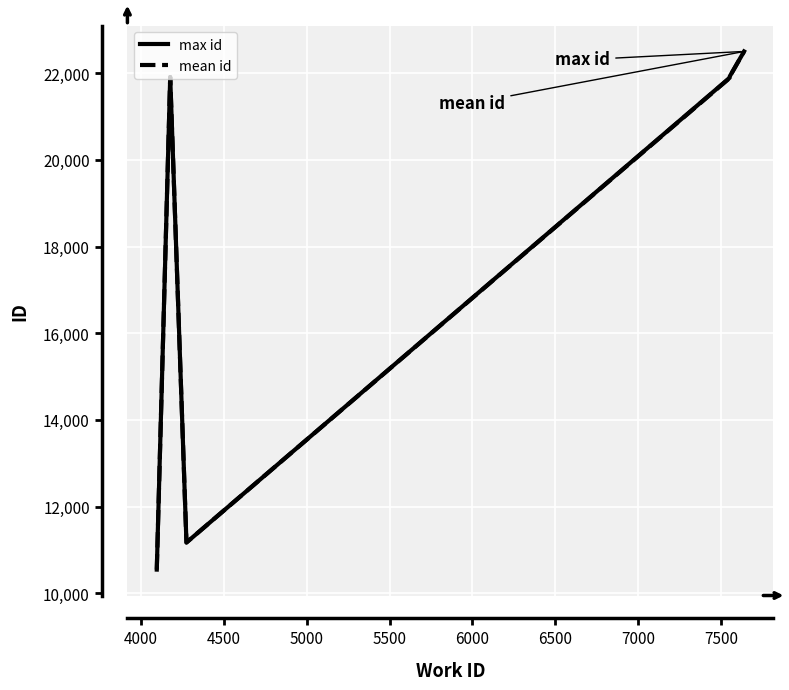

What is the highest value of the max id series?

22507.0